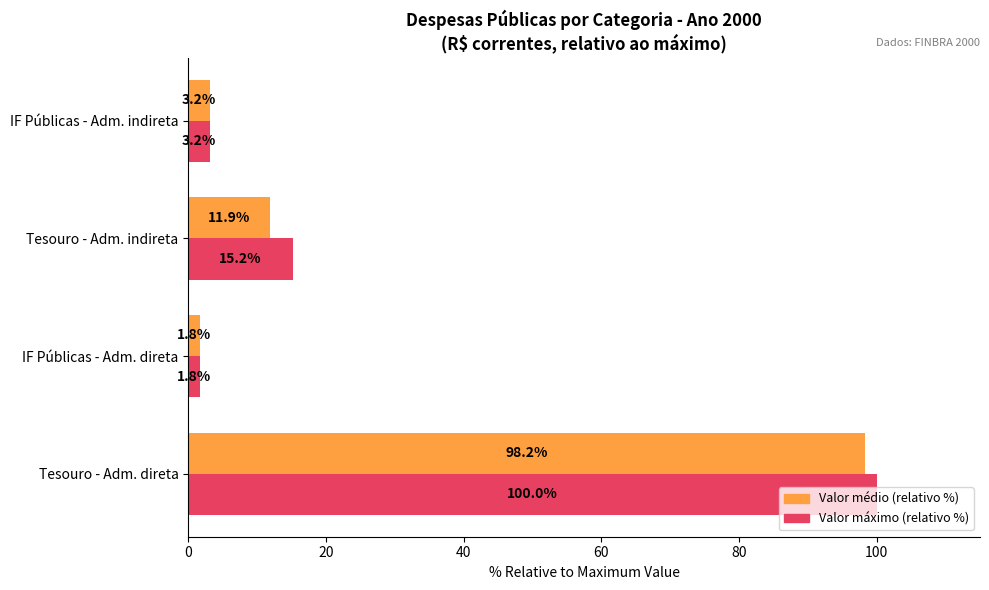

At which category is the sum across all series the highest?

Tesouro - Adm. direta